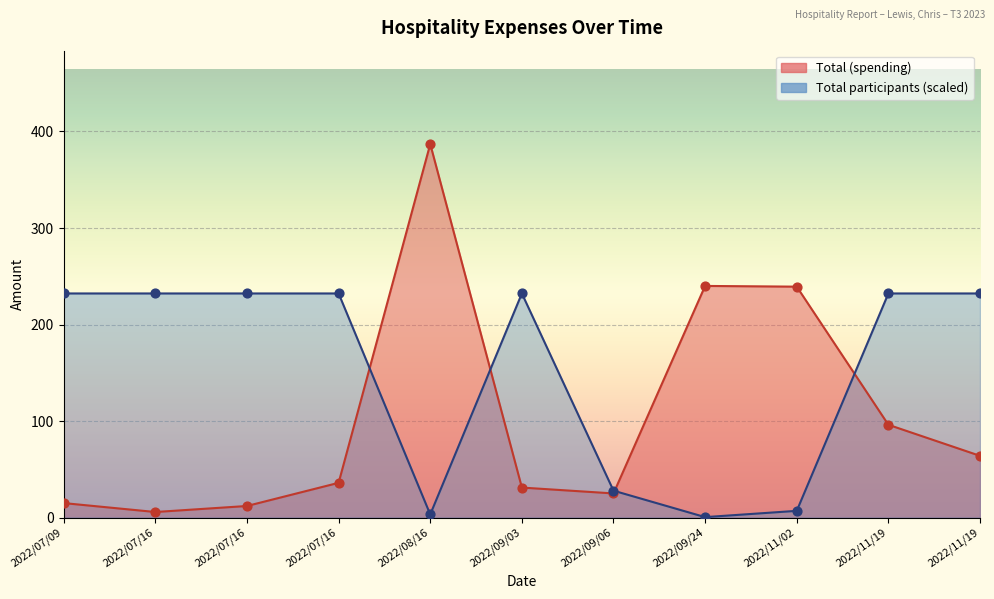

What is the total value across all series at 2022/07/16?

237.9